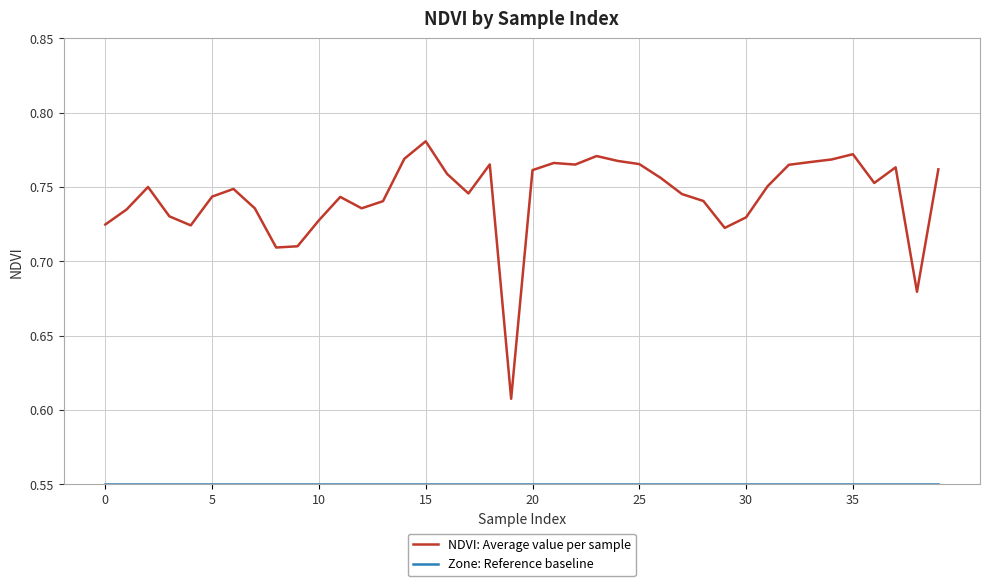

Which series has the widest spread of values?

NDVI: Average value per sample